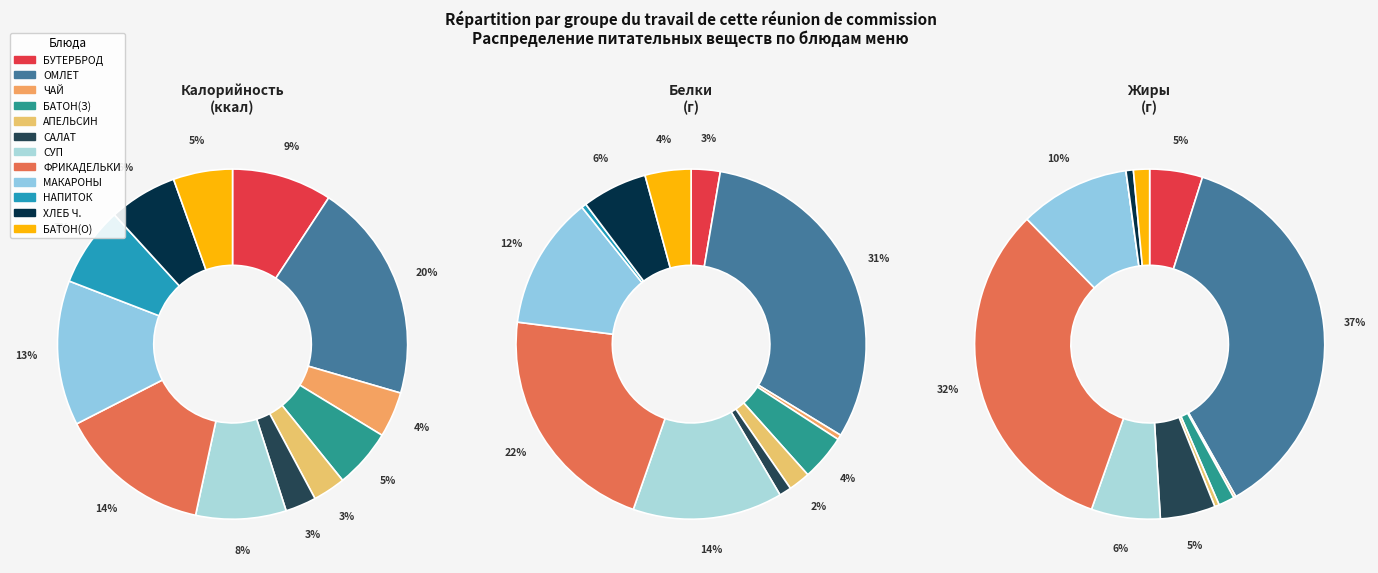

Is the sum of НАПИТОК ЛИМОННЫЙ and СУП КАРТОФЕЛЬНЫЙ С РЫБОЙ greater than half?

No